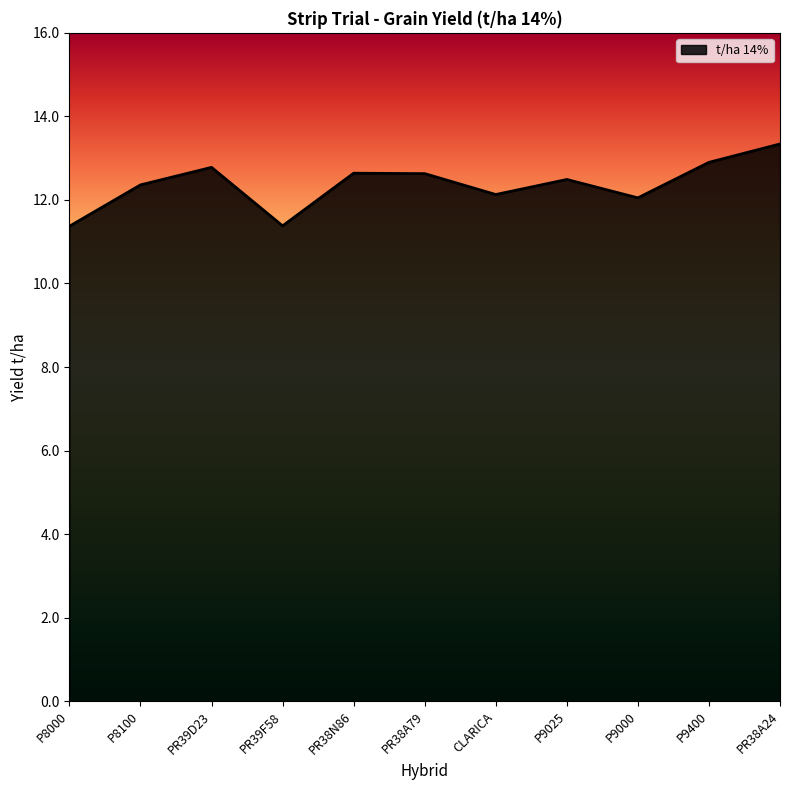

Reading left to right, extract all data points from this chart.

P8000=11.4	P8100=12.4	PR39D23=12.8	PR39F58=11.4	PR38N86=12.6	PR38A79=12.6	CLARICA=12.1	P9025=12.5	P9000=12.1	P9400=12.9	PR38A24=13.3